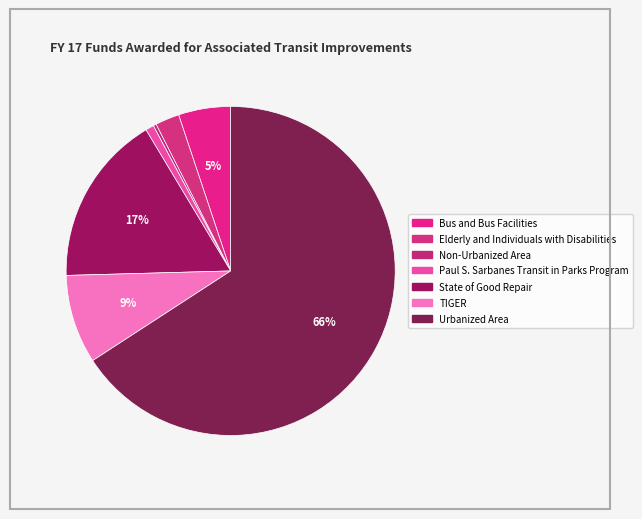

Do Bus and Bus Facilities and State of Good Repair together represent more than half of the pie?

No